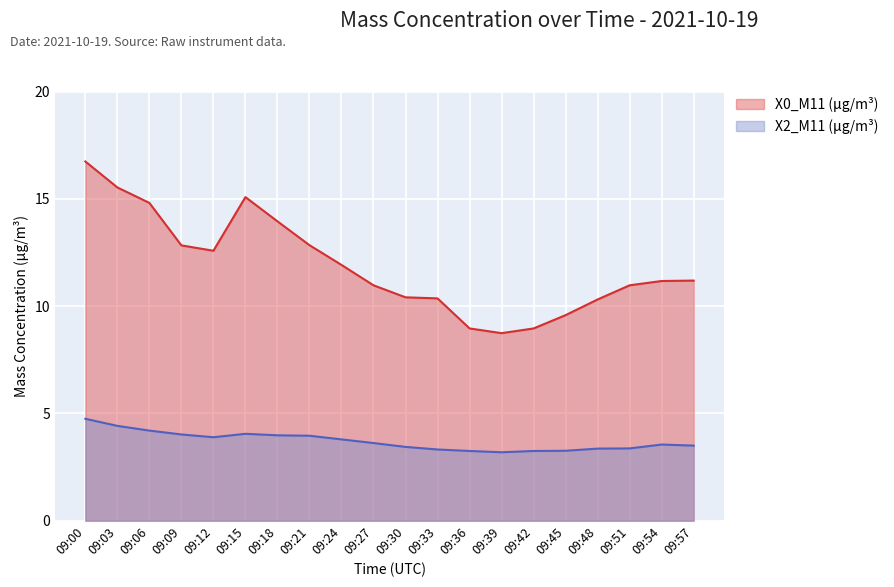

Rank the categories by X2_M11 (μg/m³) value from lowest to highest.

09:39, 09:36, 09:42, 09:45, 09:33, 09:48, 09:51, 09:30, 09:57, 09:54, 09:27, 09:24, 09:12, 09:21, 09:18, 09:09, 09:15, 09:06, 09:03, 09:00